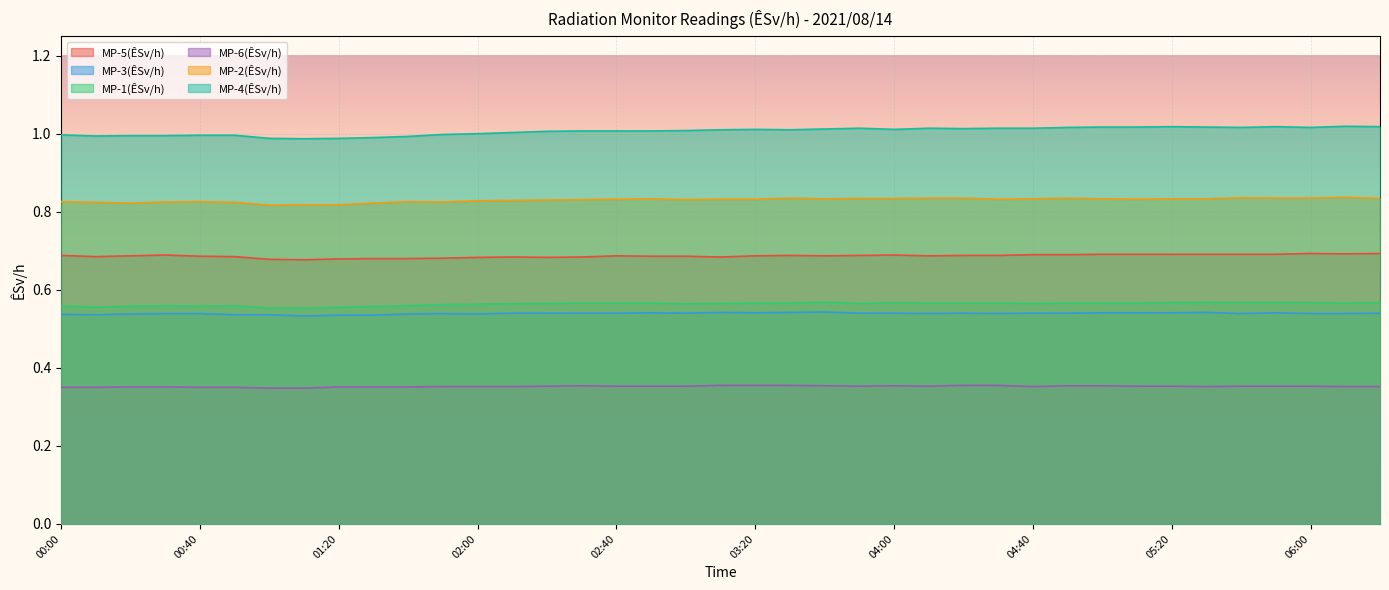

Reading left to right, extract all data points from this chart.

MP-5(ÊSv/h): 0.7	0.7	0.7	0.7	0.7	0.7	0.7	0.7	0.7	0.7	0.7	0.7	0.7	0.7	0.7	0.7	0.7	0.7	0.7	0.7	0.7	0.7	0.7	0.7	0.7	0.7	0.7	0.7	0.7	0.7	0.7	0.7	0.7	0.7	0.7	0.7	0.7	0.7	0.7
MP-3(ÊSv/h): 0.5	0.5	0.5	0.5	0.5	0.5	0.5	0.5	0.5	0.5	0.5	0.5	0.5	0.5	0.5	0.5	0.5	0.5	0.5	0.5	0.5	0.5	0.5	0.5	0.5	0.5	0.5	0.5	0.5	0.5	0.5	0.5	0.5	0.5	0.5	0.5	0.5	0.5	0.5
MP-1(ÊSv/h): 0.6	0.6	0.6	0.6	0.6	0.6	0.6	0.6	0.6	0.6	0.6	0.6	0.6	0.6	0.6	0.6	0.6	0.6	0.6	0.6	0.6	0.6	0.6	0.6	0.6	0.6	0.6	0.6	0.6	0.6	0.6	0.6	0.6	0.6	0.6	0.6	0.6	0.6	0.6
MP-6(ÊSv/h): 0.3	0.3	0.4	0.4	0.3	0.3	0.3	0.3	0.4	0.4	0.4	0.4	0.4	0.4	0.4	0.4	0.4	0.4	0.4	0.4	0.4	0.4	0.4	0.4	0.4	0.4	0.4	0.4	0.4	0.4	0.4	0.4	0.4	0.4	0.4	0.4	0.4	0.4	0.4
MP-2(ÊSv/h): 0.8	0.8	0.8	0.8	0.8	0.8	0.8	0.8	0.8	0.8	0.8	0.8	0.8	0.8	0.8	0.8	0.8	0.8	0.8	0.8	0.8	0.8	0.8	0.8	0.8	0.8	0.8	0.8	0.8	0.8	0.8	0.8	0.8	0.8	0.8	0.8	0.8	0.8	0.8
MP-4(ÊSv/h): 1.0	1.0	1.0	1.0	1.0	1.0	1.0	1.0	1.0	1.0	1.0	1.0	1.0	1.0	1.0	1.0	1.0	1.0	1.0	1.0	1.0	1.0	1.0	1.0	1.0	1.0	1.0	1.0	1.0	1.0	1.0	1.0	1.0	1.0	1.0	1.0	1.0	1.0	1.0